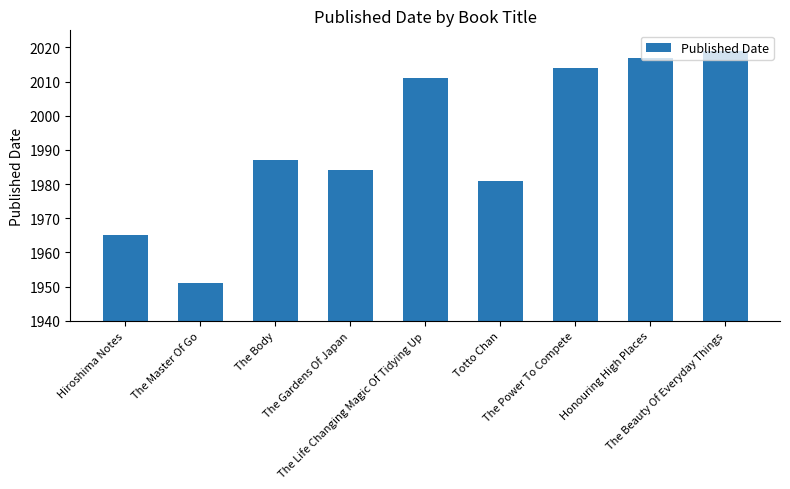

What is the value of the 2nd bar from the left?

1951